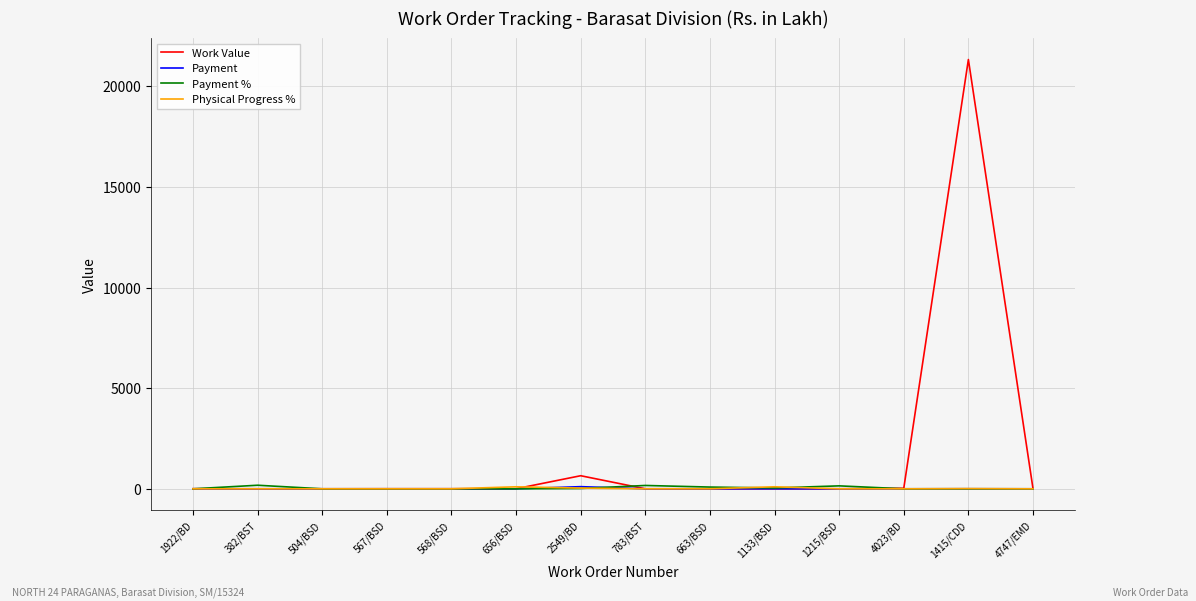

Which category has the highest value in the Work Value series?

1415/CDD